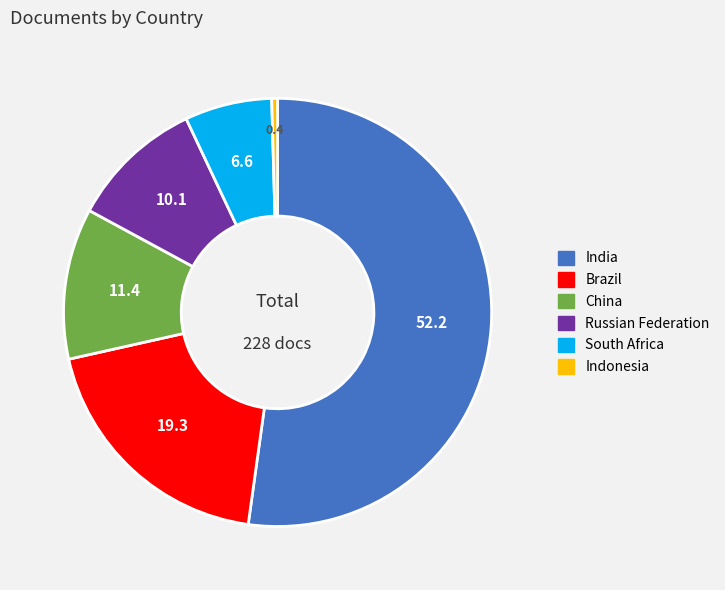

Do China and Brazil together represent more than half of the pie?

No